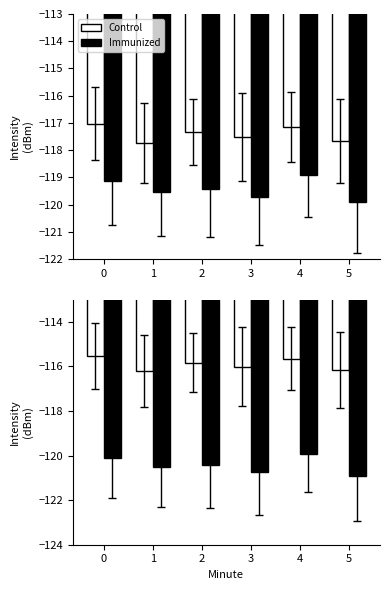

How many data points in Immunized are above -120?

1